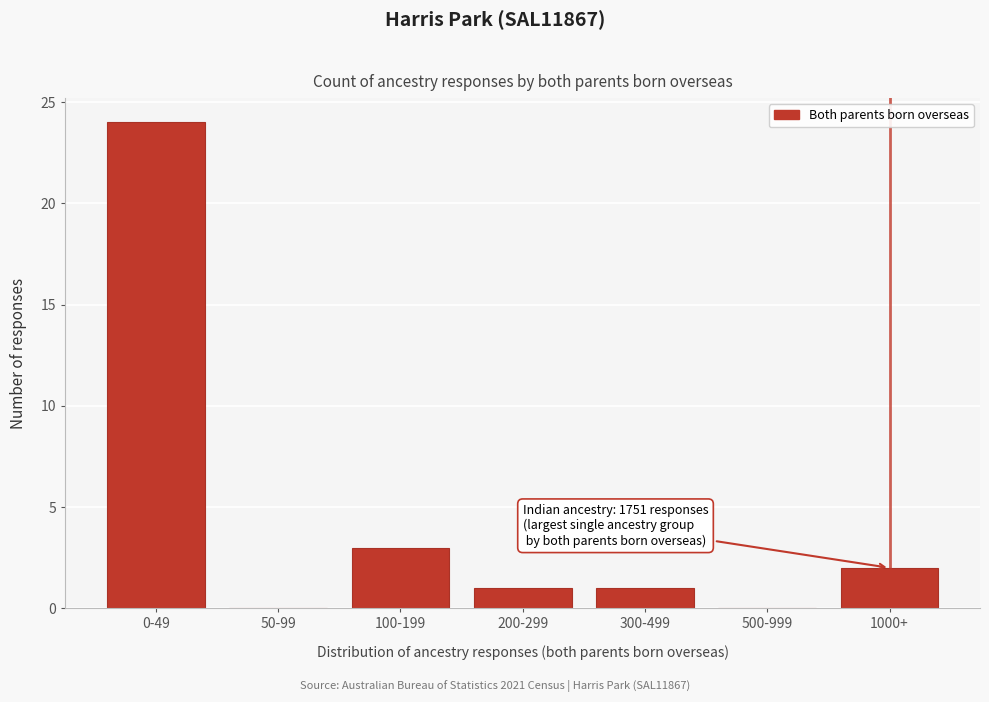

Reading left to right, what are all the values shown in this chart?

0-49=24	50-99=0	100-199=3	200-299=1	300-499=1	500-999=0	1000+=2